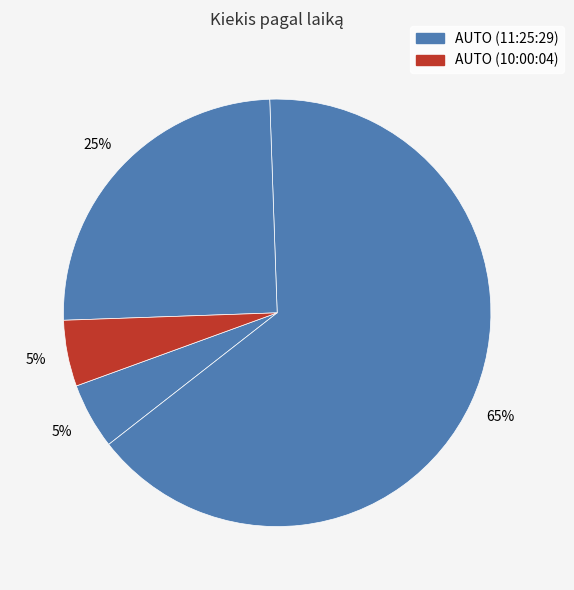

How many segments does this pie chart have?

4